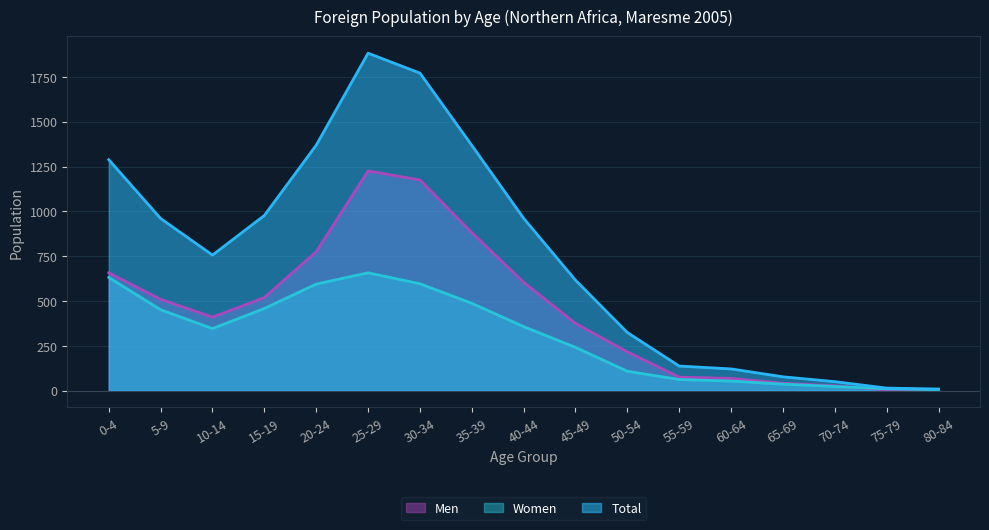

List the labels in order of Total value, largest first.

25-29, 30-34, 20-24, 35-39, 0-4, 15-19, 40-44, 5-9, 10-14, 45-49, 50-54, 55-59, 60-64, 65-69, 70-74, 75-79, 80-84